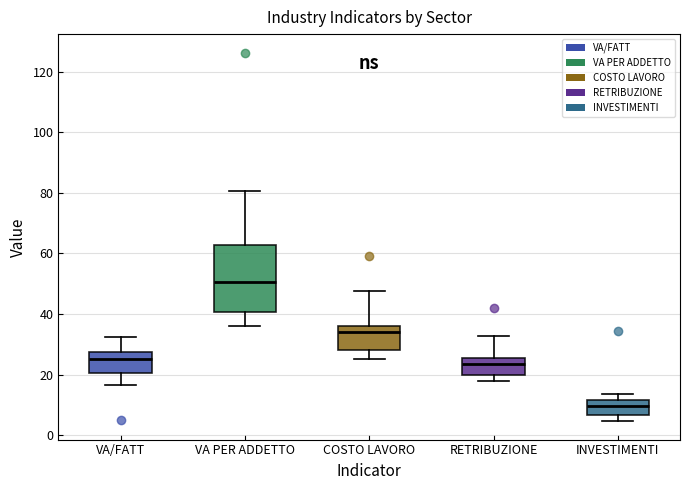

Where is the upper edge of the box for VA PER ADDETTO on the y-axis? The values are not printed on the chart, so give them approximately, as read against the axis.

62